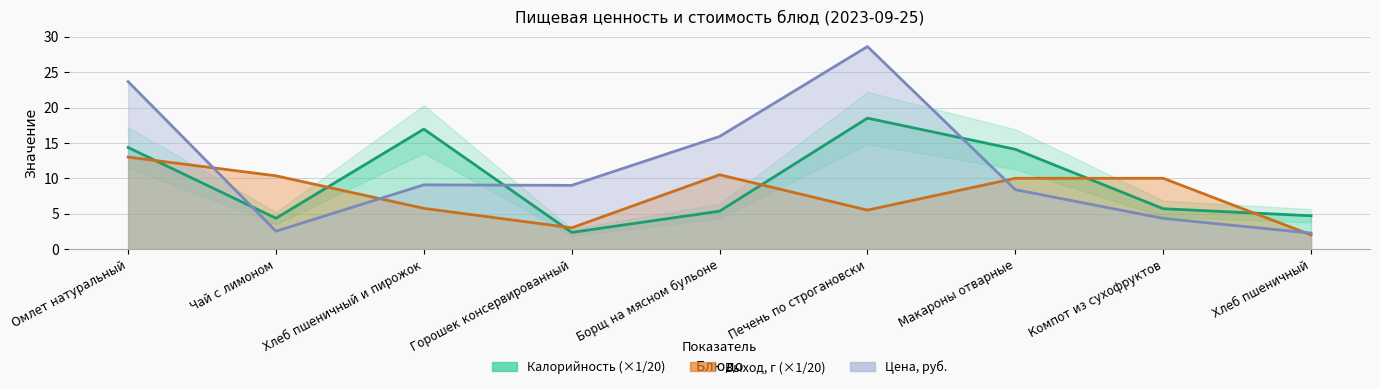

Read the Выход линия (×1/20) value at Борщ на мясном бульоне.

10.5